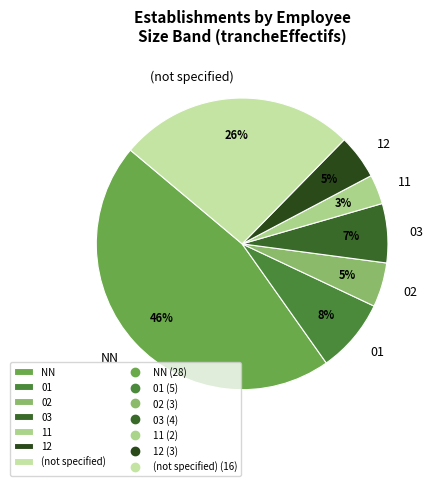

Is it true that 02 is 12% of the pie?

False